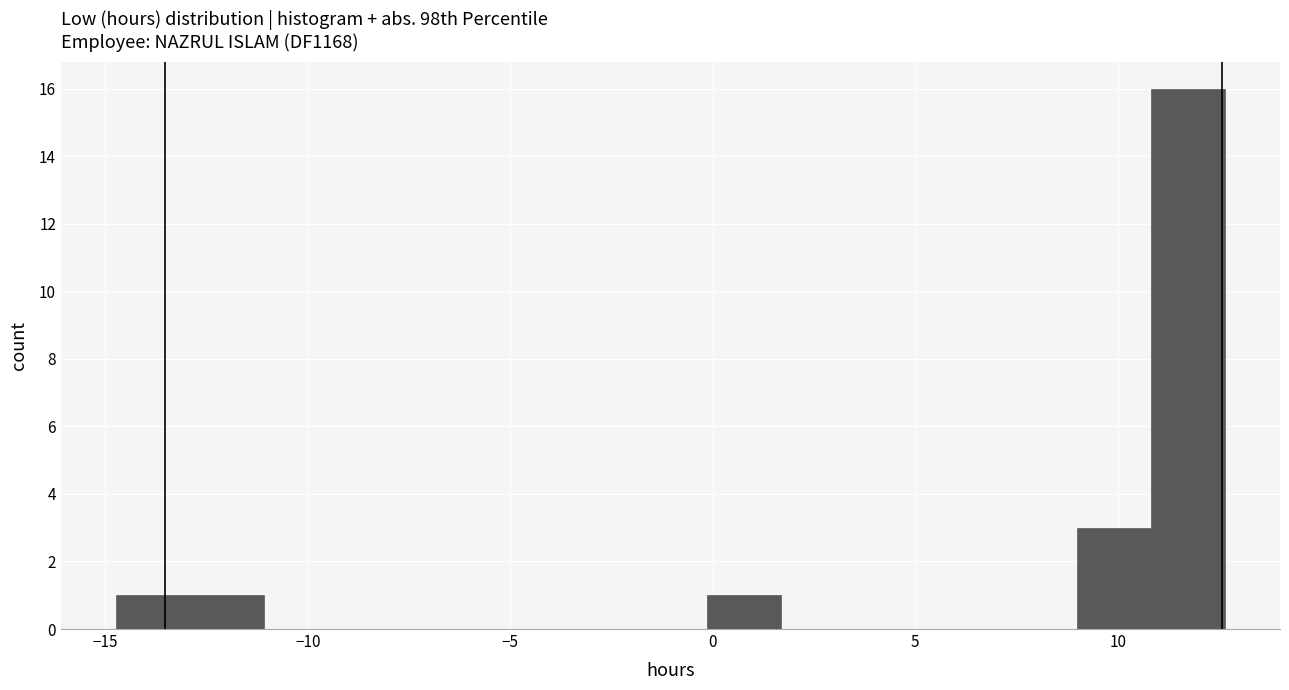

Read against the x-axis, roughly where is the centre of the tallest bar?

11.5